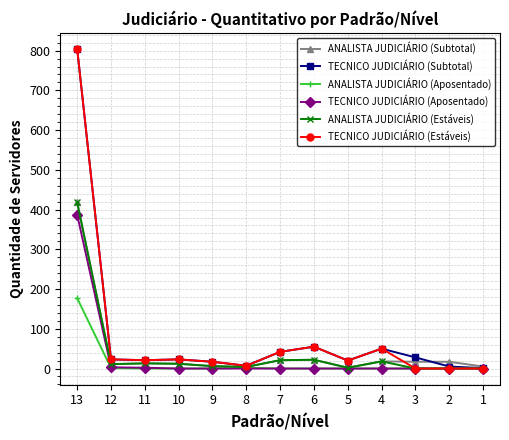

Count the number of categories in the chart.

13